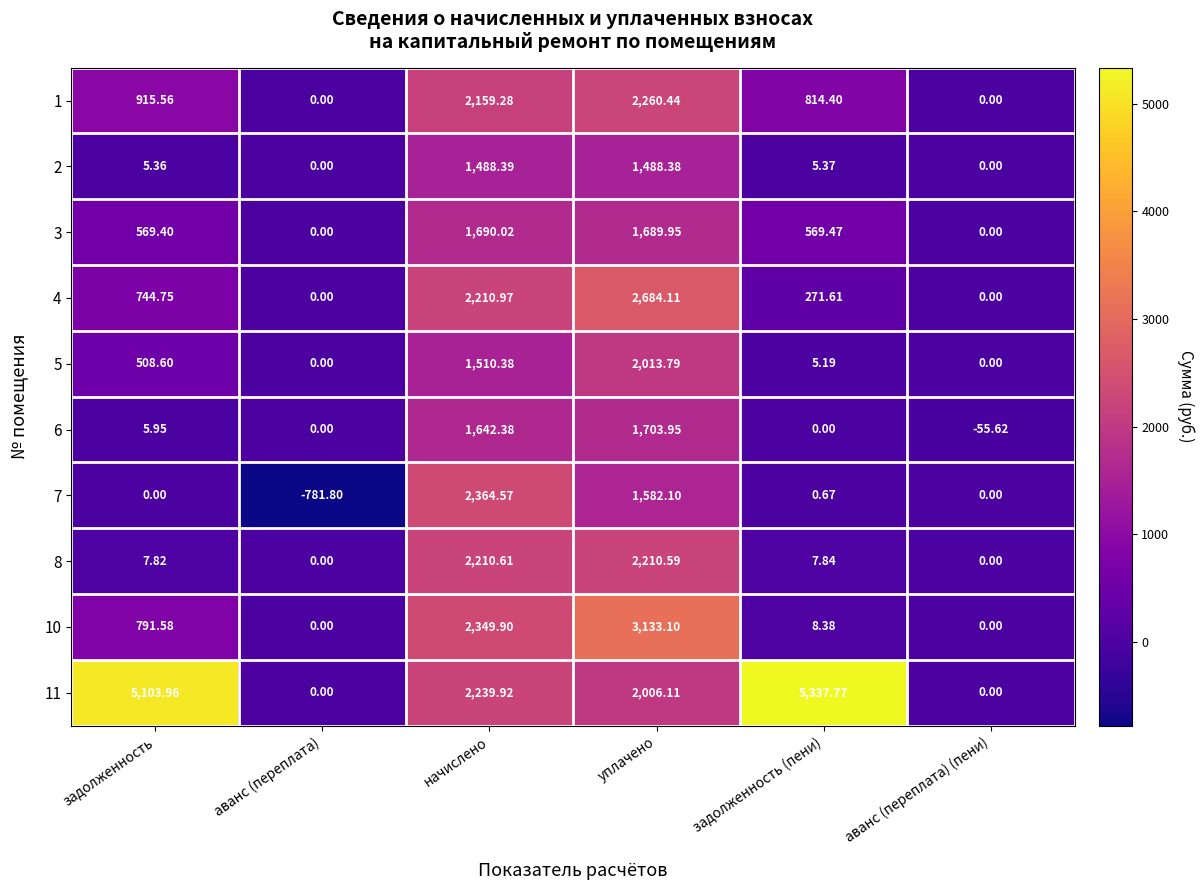

At which label does 3 reach its peak?

начислено